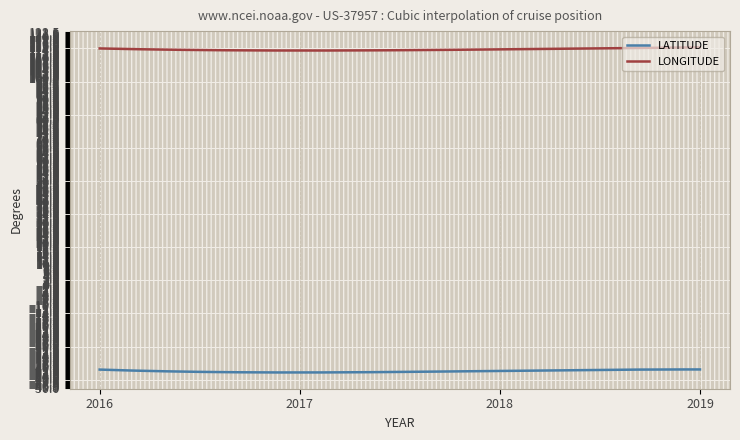

True or false: LATITUDE and LONGITUDE intersect in this chart.

False